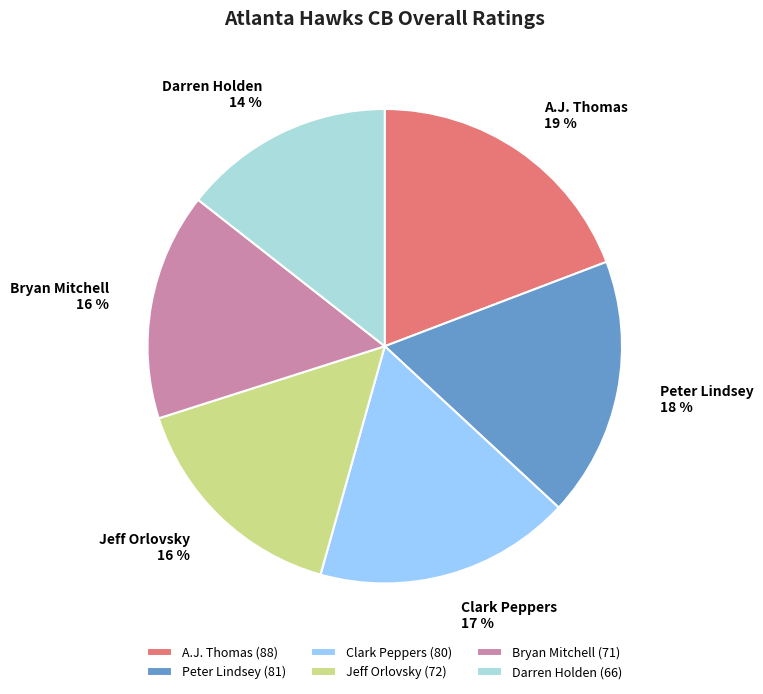

Combined, do Jeff Orlovsky and Clark Peppers account for over 50%?

No